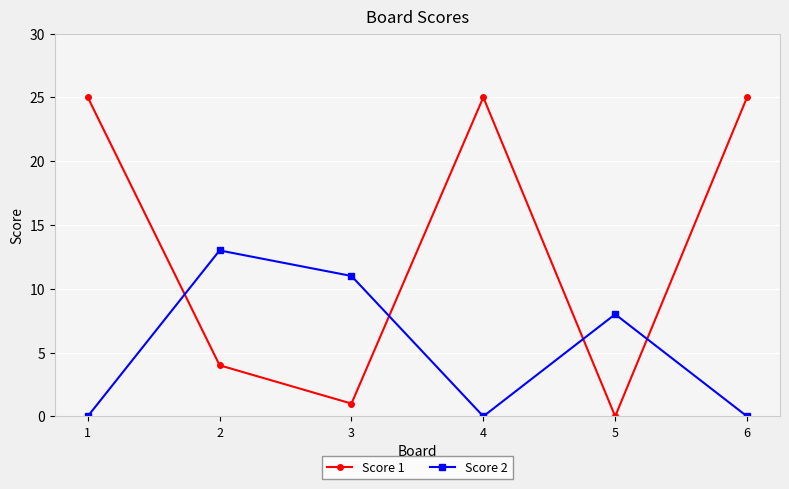

What is the sum of the Score 1 values at 2 and 6?

29